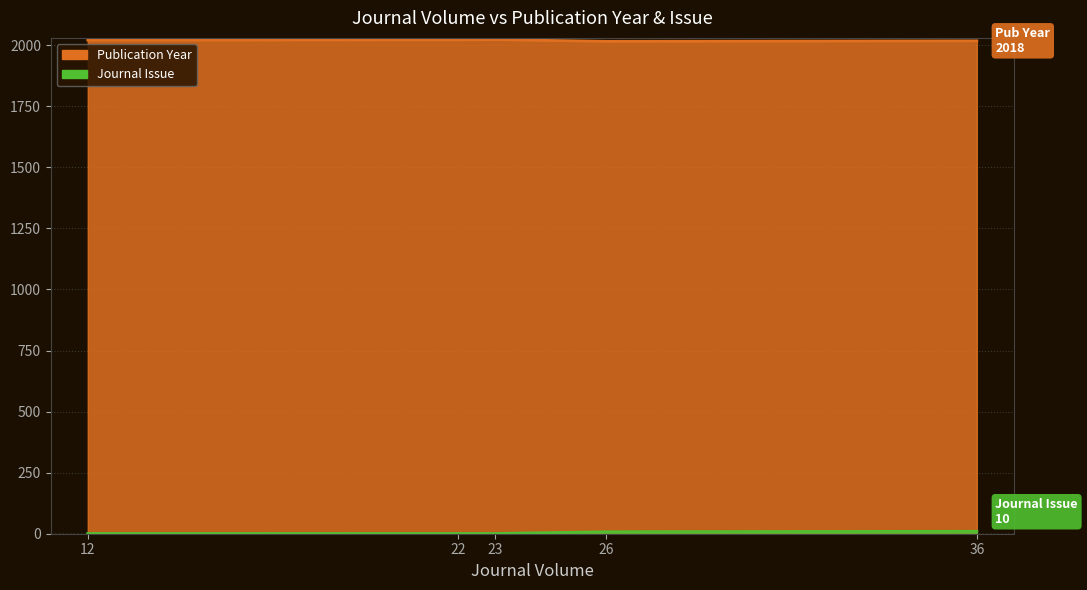

What is the sum of all Journal Issue values?

21